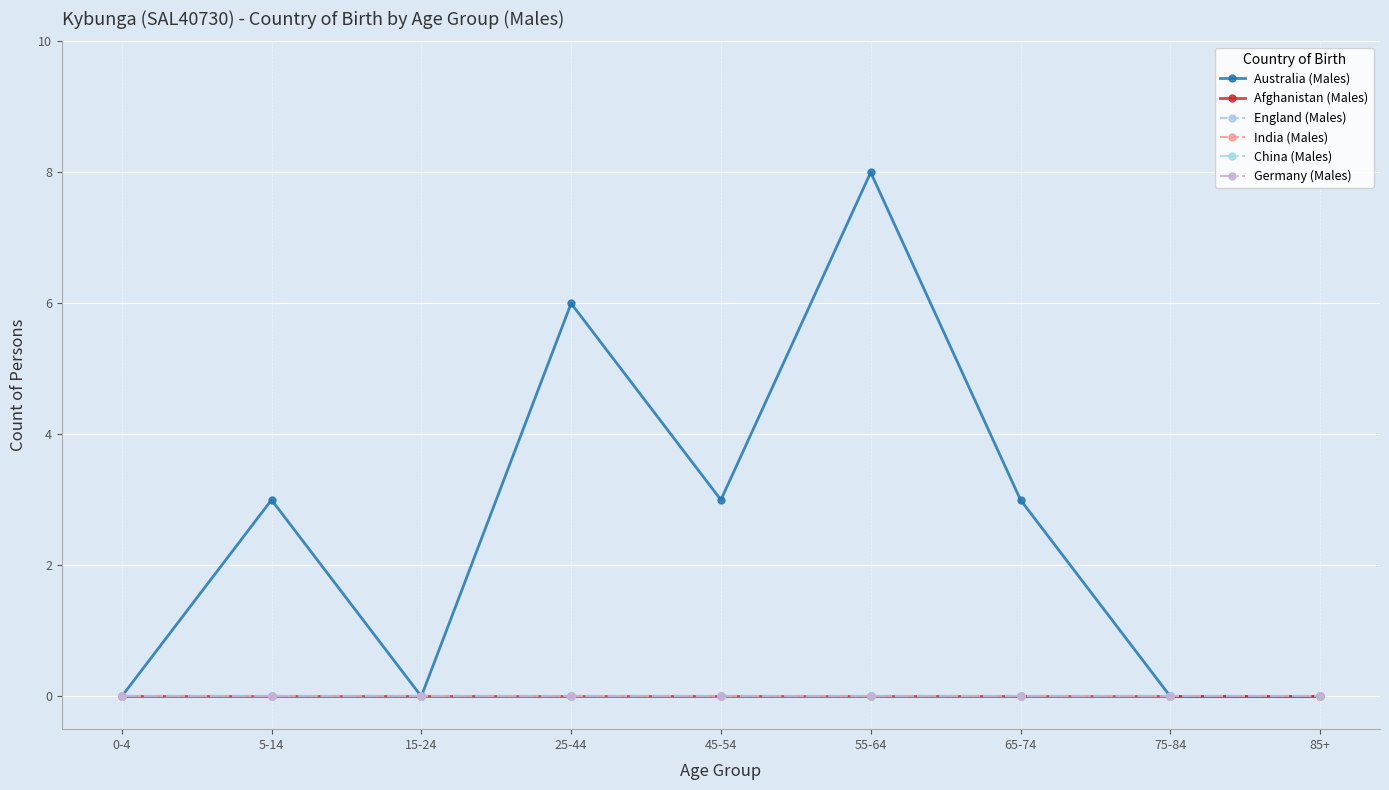

Reading left to right, what are all the values shown in this chart?

Australia (Males): 0	3	0	6	3	8	3	0	0
Afghanistan (Males): 0	0	0	0	0	0	0	0	0
England (Males): 0	0	0	0	0	0	0	0	0
India (Males): 0	0	0	0	0	0	0	0	0
China (Males): 0	0	0	0	0	0	0	0	0
Germany (Males): 0	0	0	0	0	0	0	0	0